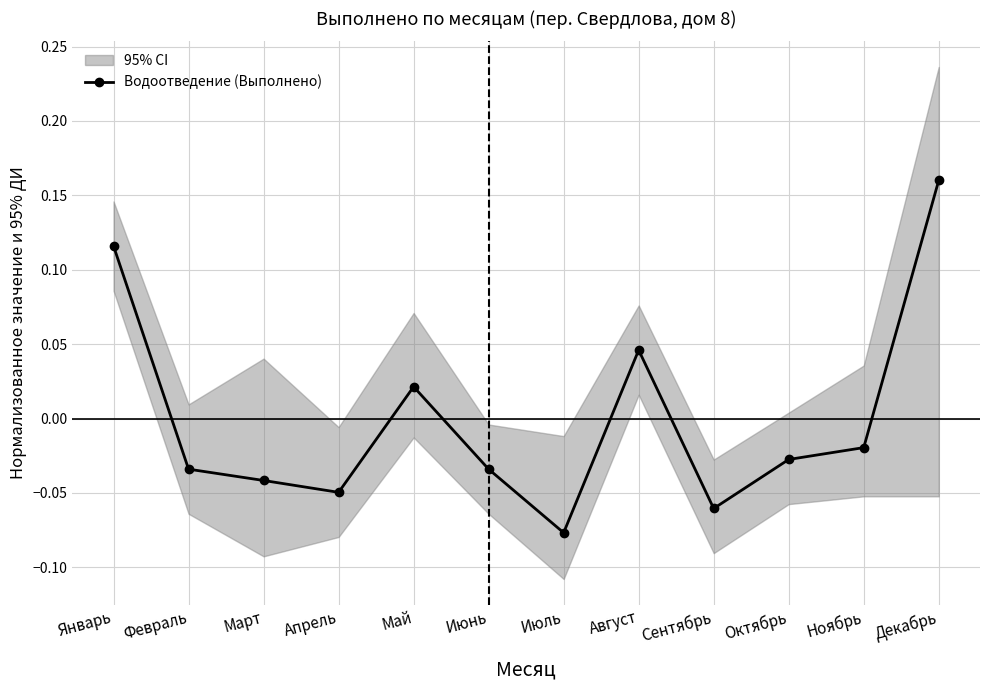

How many data points are less than 0?

8